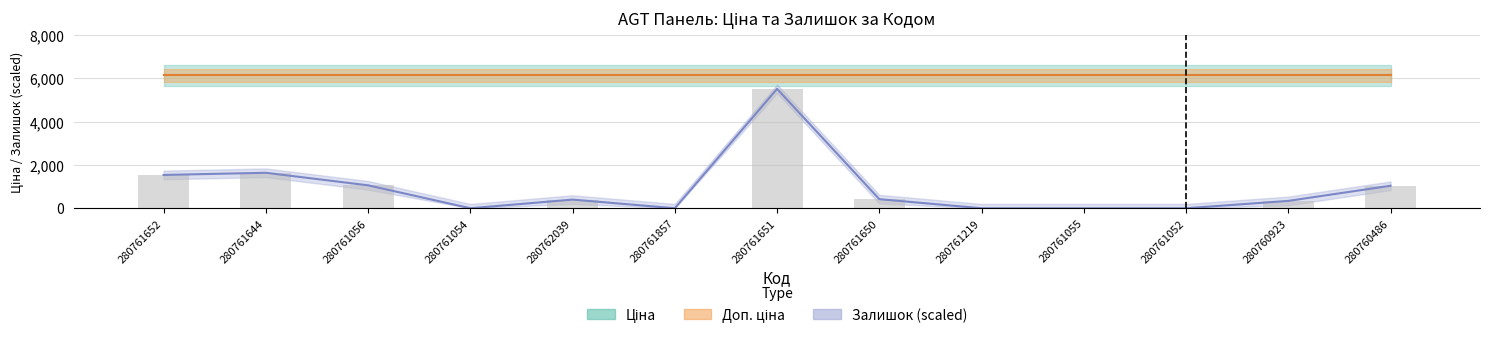

Is it true that Доп. ціна equals 4041.5 at 280761644?

False